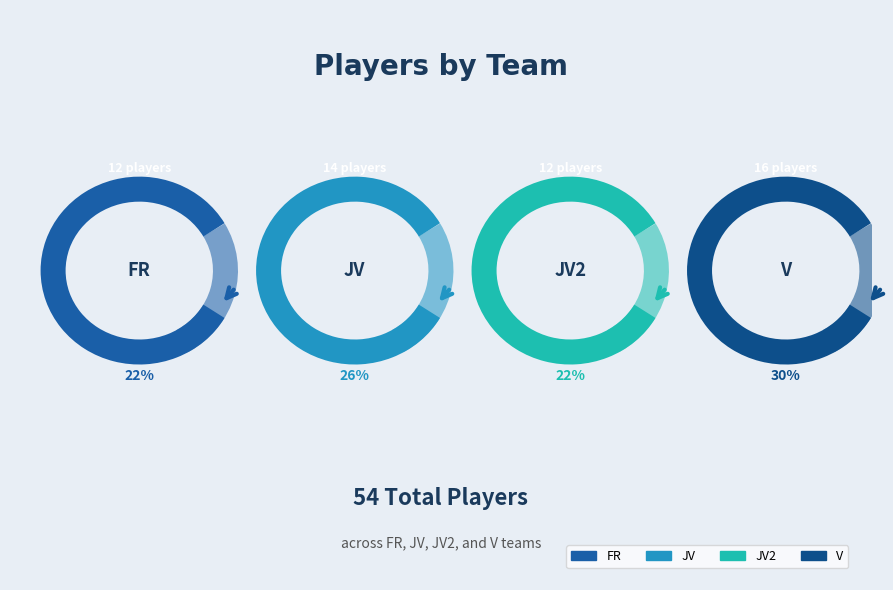

What is the largest slice in the pie chart?

V